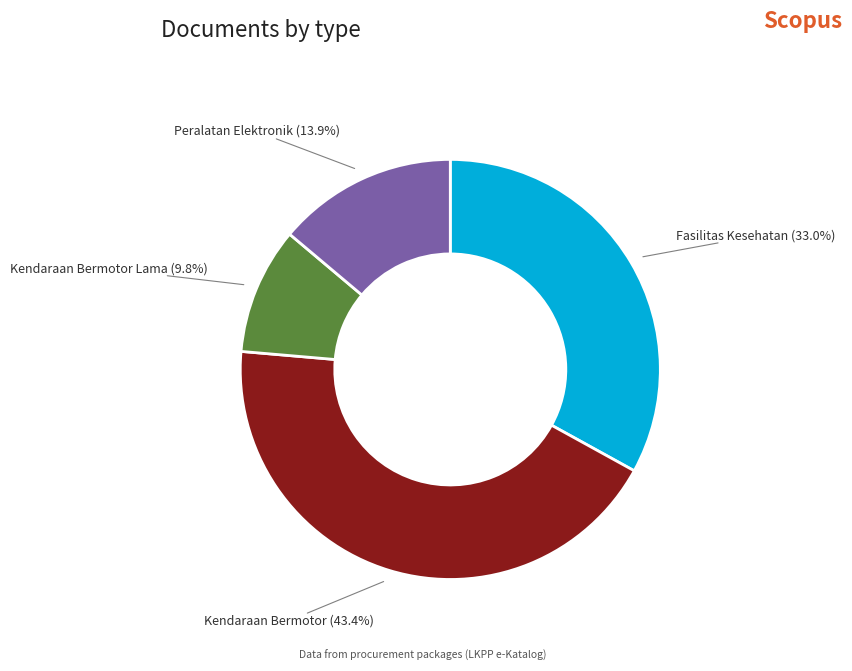

Does any single category account for the majority?

No